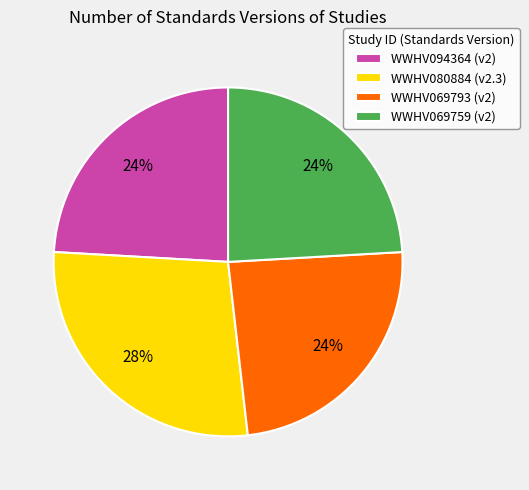

What is the ratio of the value at WWHV094364 to the value at WWHV069793?

1.0